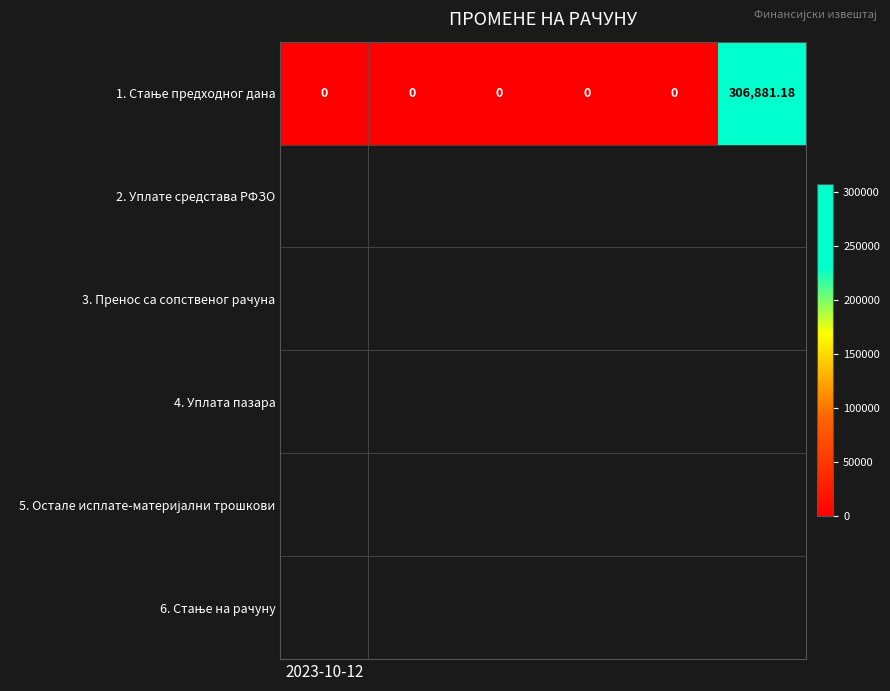

What is the difference between the maximum and minimum values?

306881.2